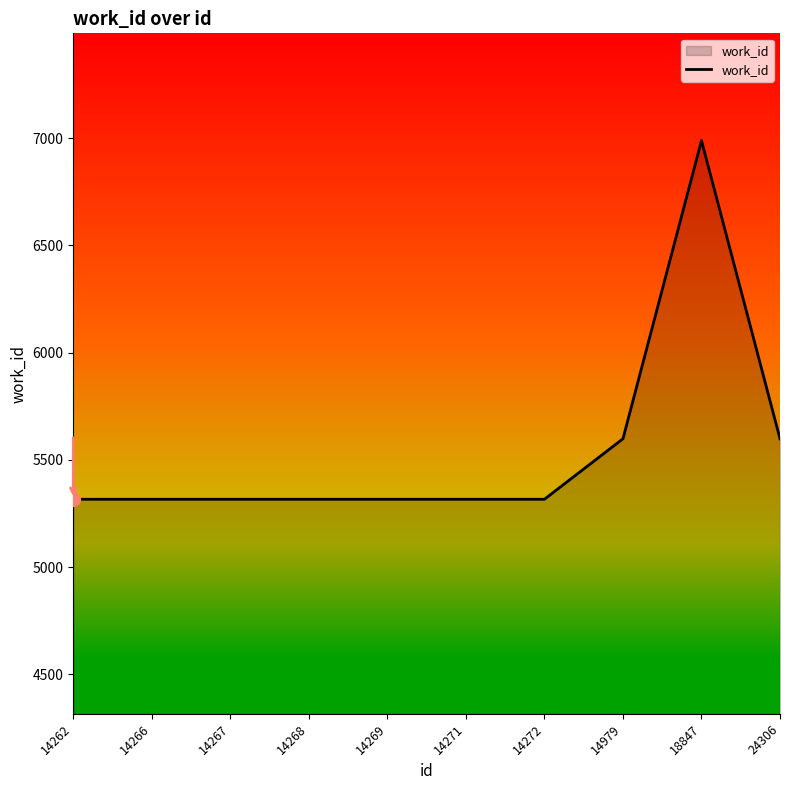

True or false: the data shows 7354 at 24306.

False